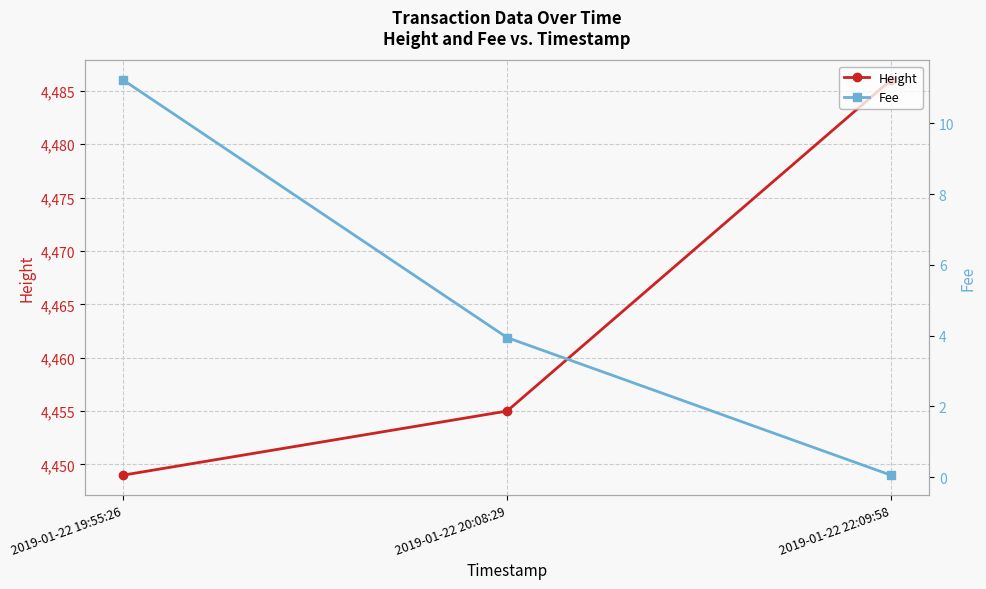

Which series has the widest spread of values?

Height